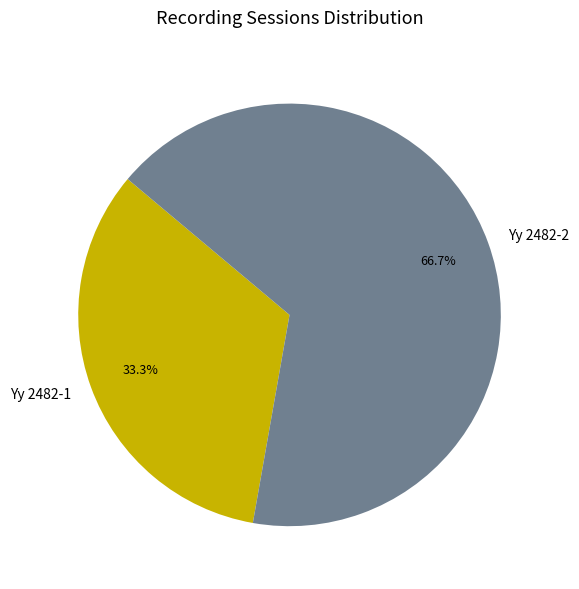

What percentage is NOT represented by Yy 2482-2?

33.3%